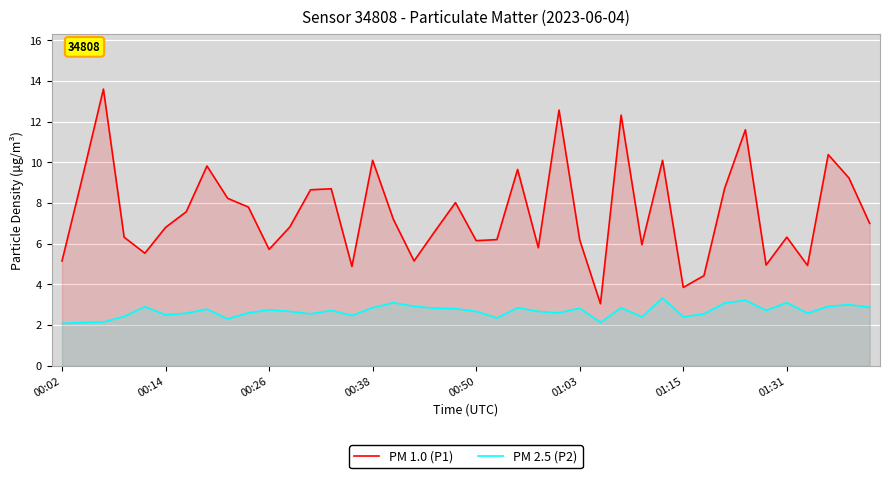

What is the value of the PM 1.0 (P1) point at the 18th from the left?

5.2